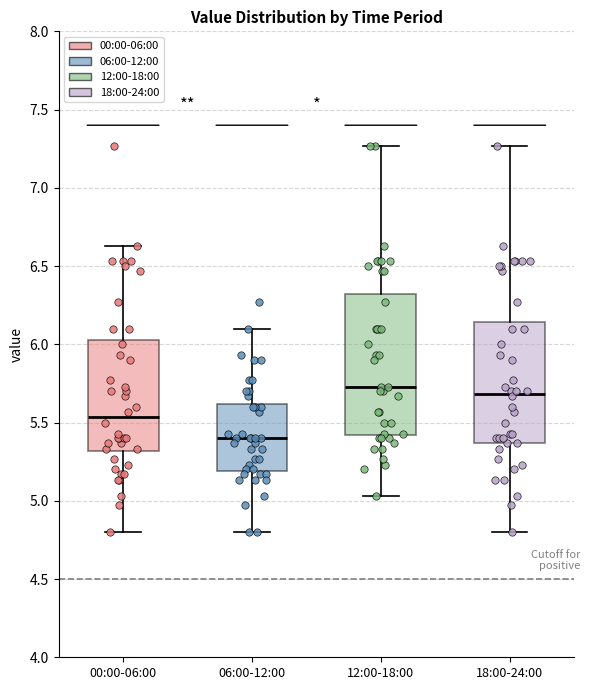

Reading left to right, read every box against the y-axis: the position of its median line, the range the box covers, and the ends of its whiskers. The values are not printed on the chart, so give them approximately, as read against the axis.

00:00-06:00: median 5.55, box 5.30 to 6.05, whiskers 4.80 to 6.65
06:00-12:00: median 5.40, box 5.20 to 5.60, whiskers 4.80 to 6.10
12:00-18:00: median 5.75, box 5.40 to 6.30, whiskers 5.05 to 7.25
18:00-24:00: median 5.70, box 5.35 to 6.15, whiskers 4.80 to 7.25